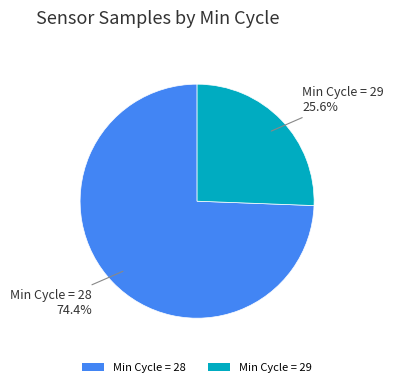

Combined, what portion of the pie is Min Cycle = 29 and Min Cycle = 28?

100.0%